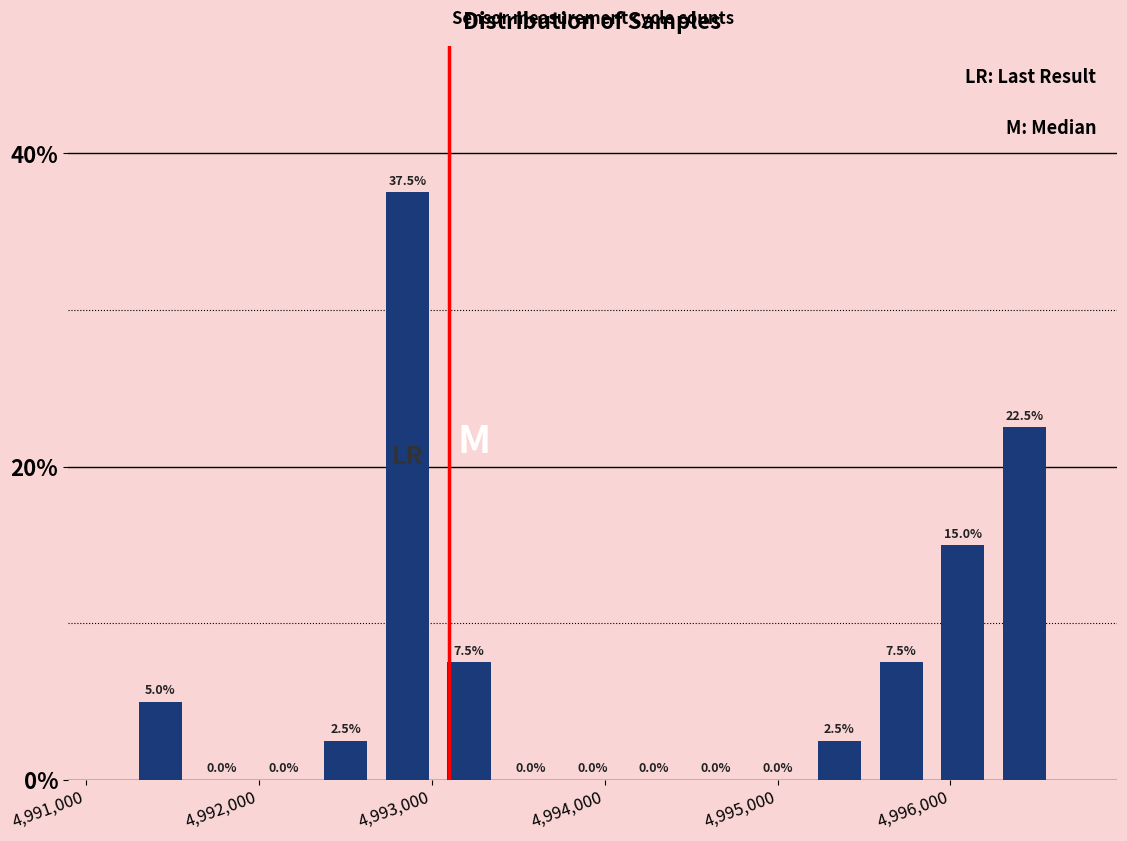

Around what value on the x-axis is the tallest bar? Give the approximate position of its centre, as read against the axis.

4992900